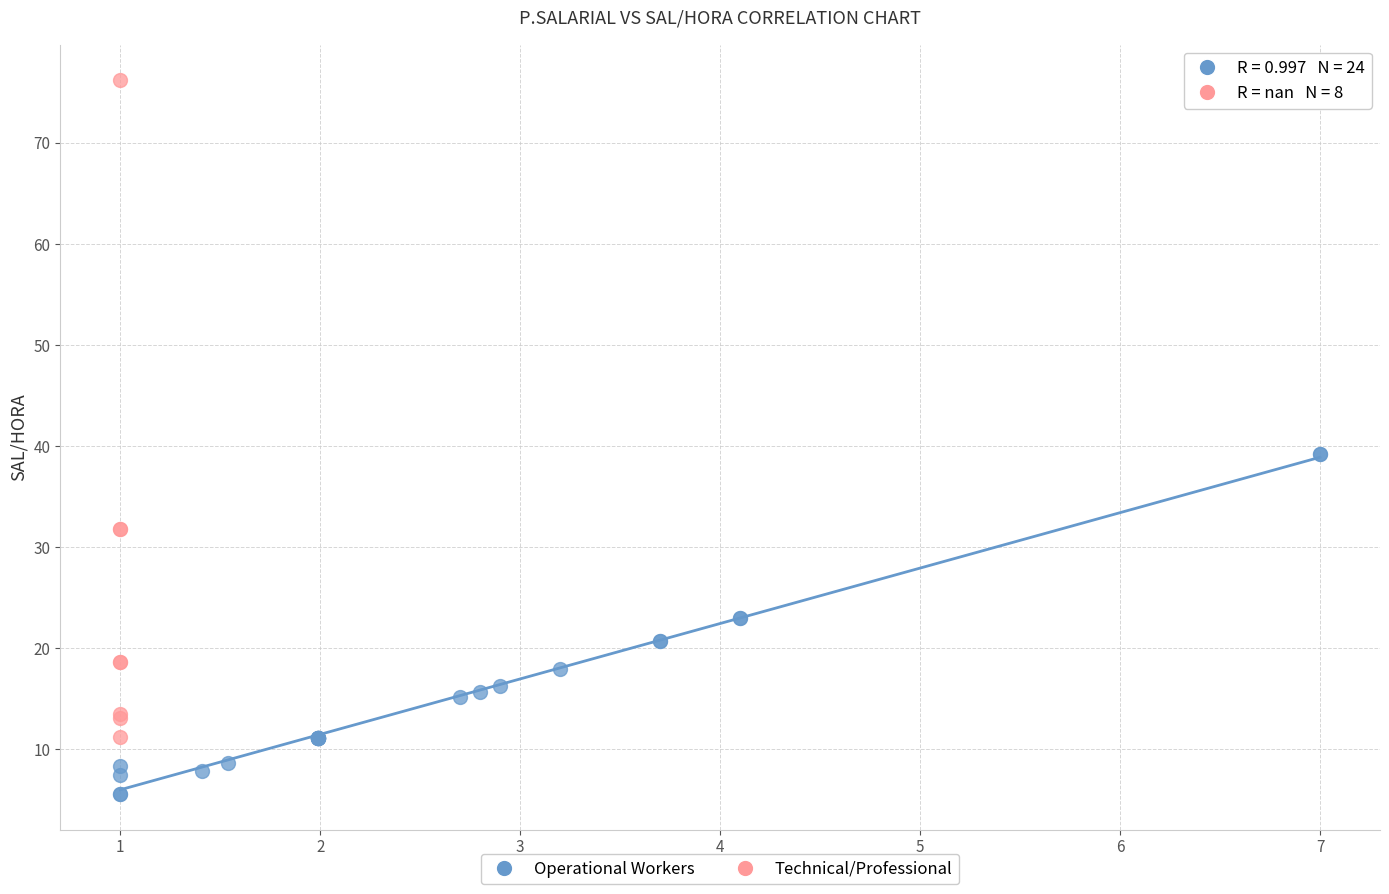

Which series contains the lowest Y value?

Operational Workers